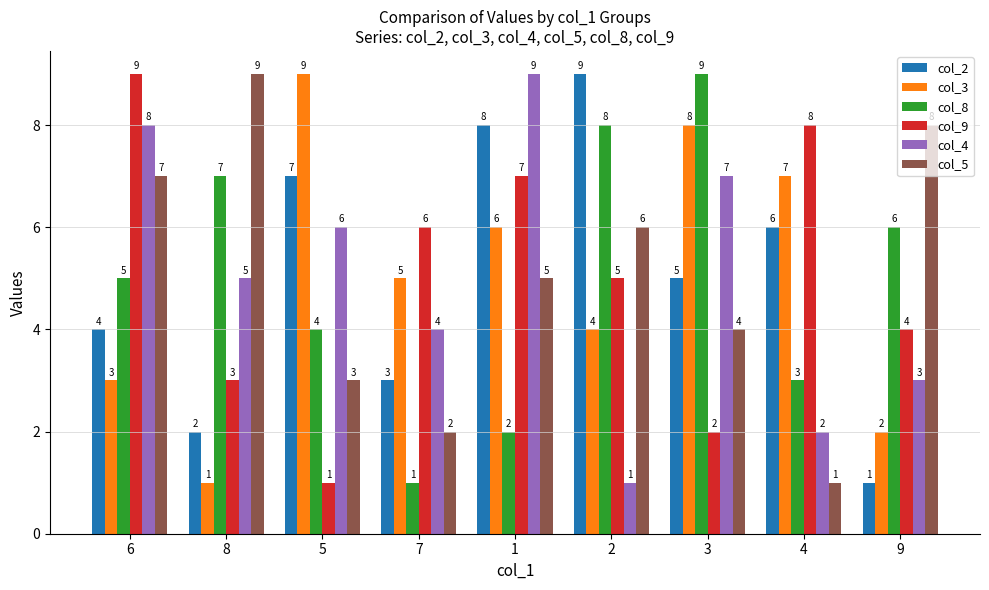

What value does the col_4 series have at 5?

6